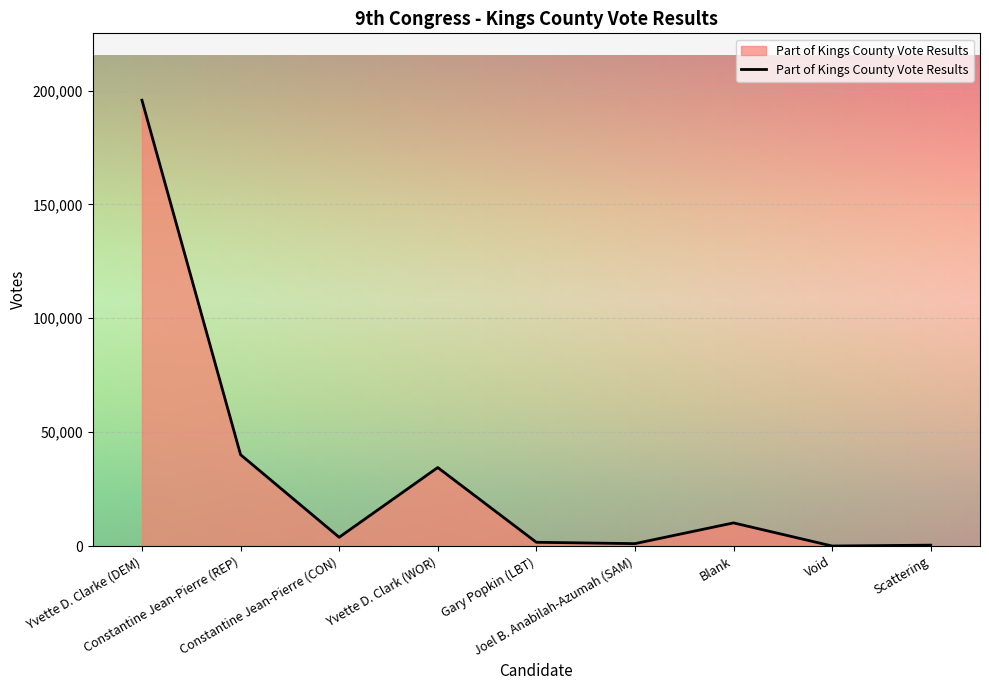

What is the approximate value at Yvette D. Clark (WOR)?

34463